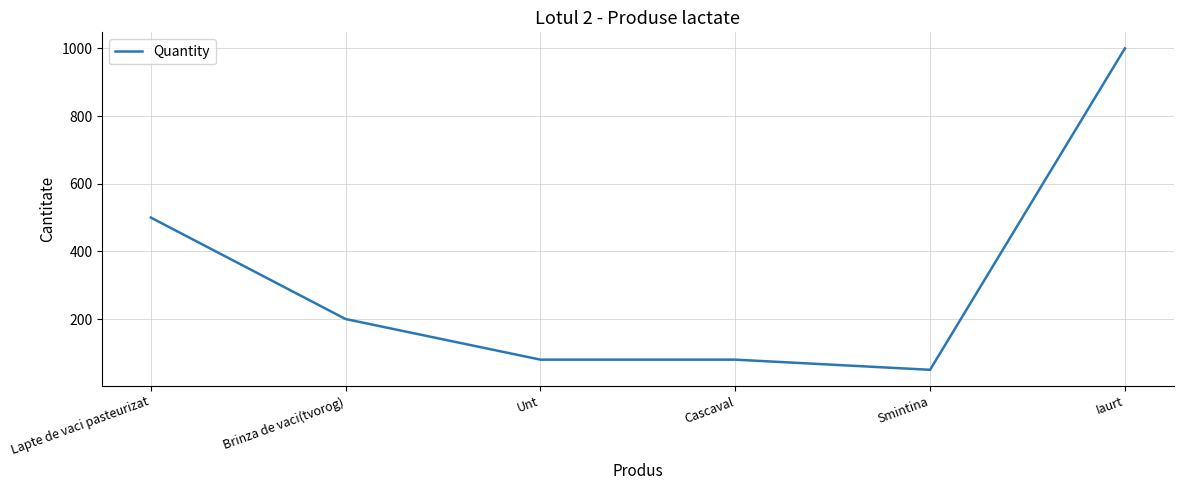

The chart shows a value of 120 at Cascaval. True or false?

False